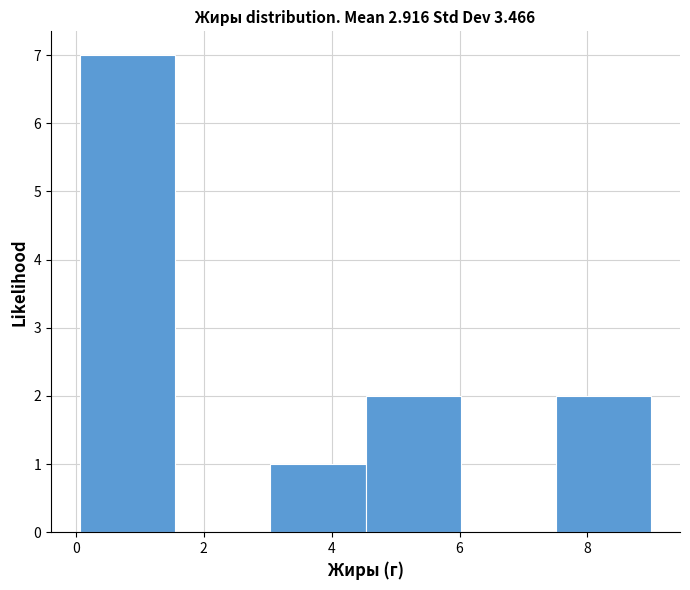

What is the height of the bar covering 7.6 to 9.0 on the x-axis? Neither the bar edges nor the heights are printed on the chart, so give them approximately, as read against the axes.

2